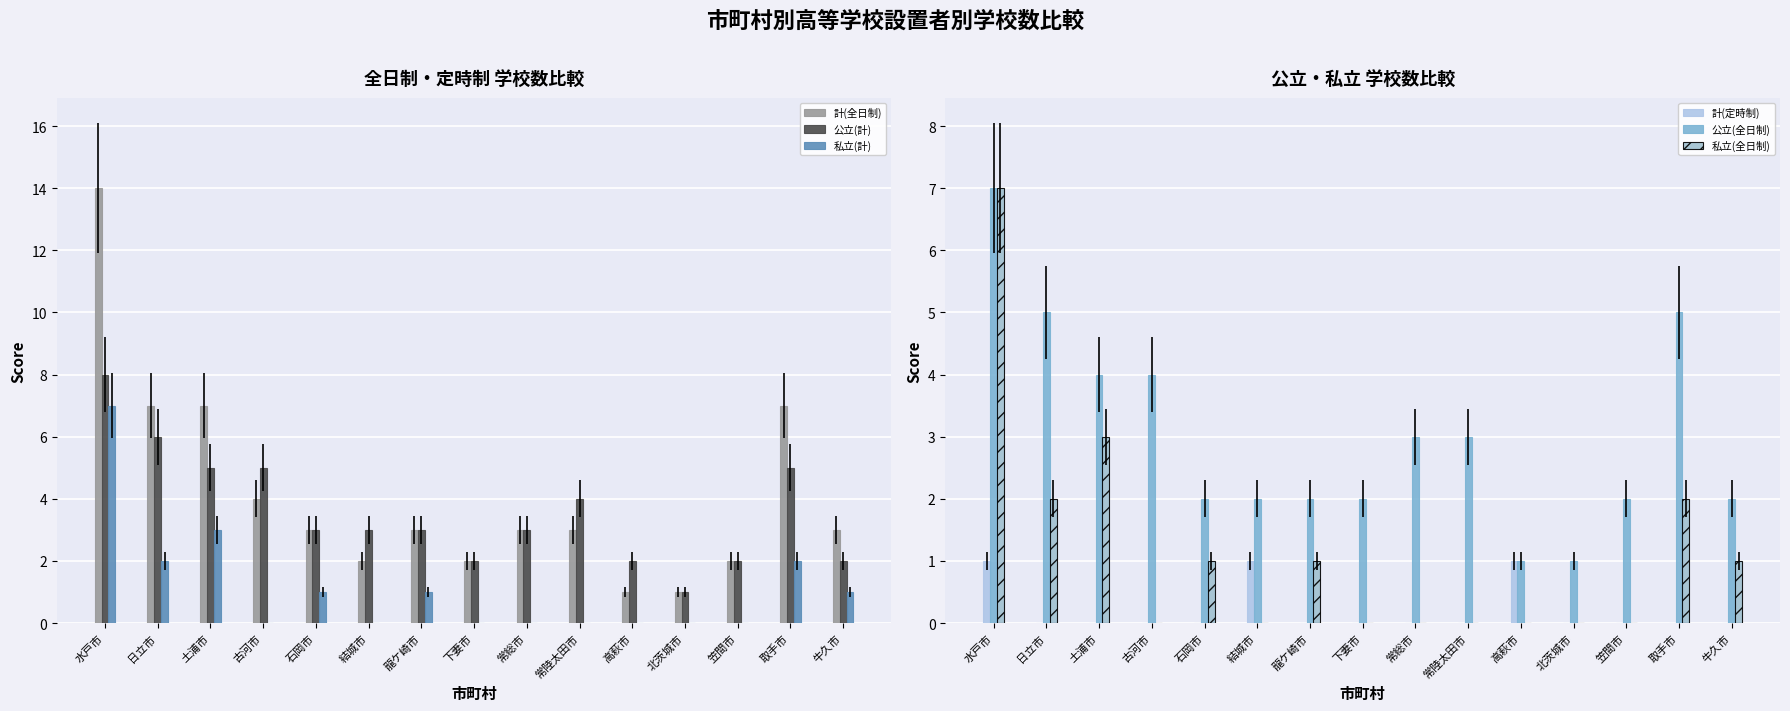

The value of 公立(全日制) at 龍ケ崎市 is 1. True or false?

False